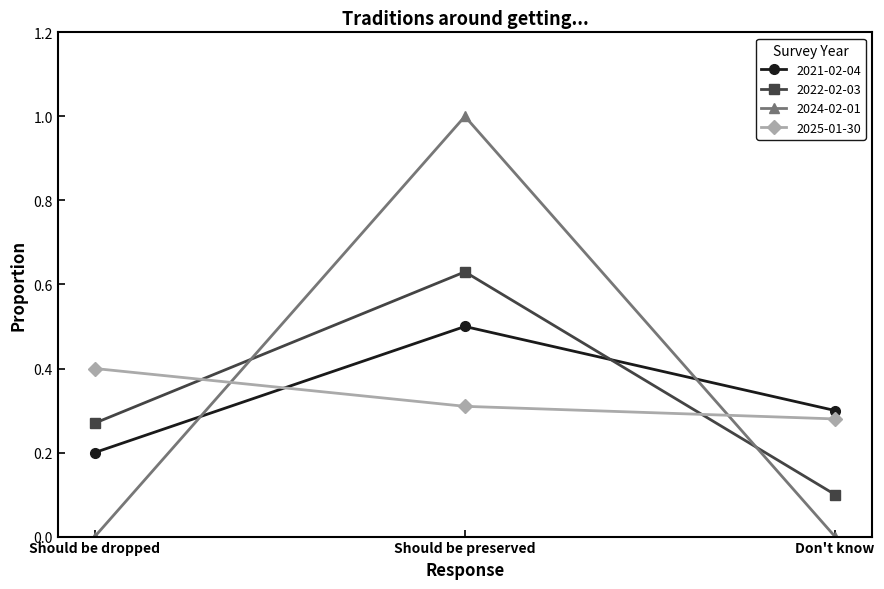

What is the maximum value shown in the chart?

1.0